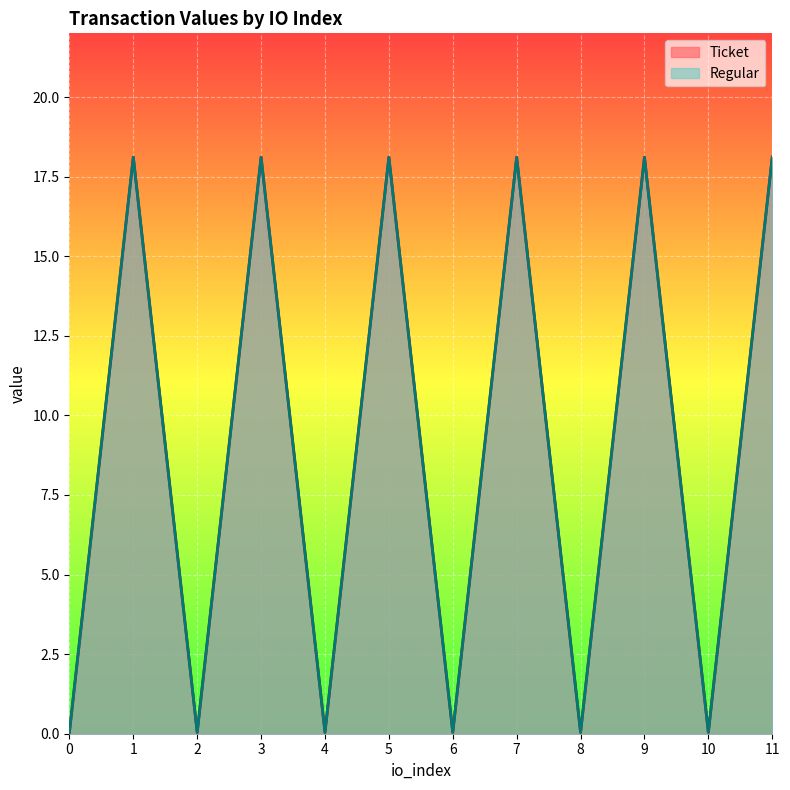

What is the average value of the Ticket series?

9.1